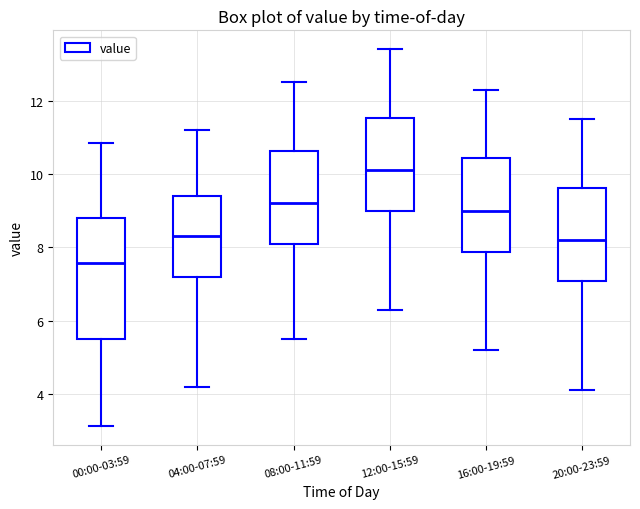

Which box is the tallest, from its lower edge to its upper edge?

00:00-03:59